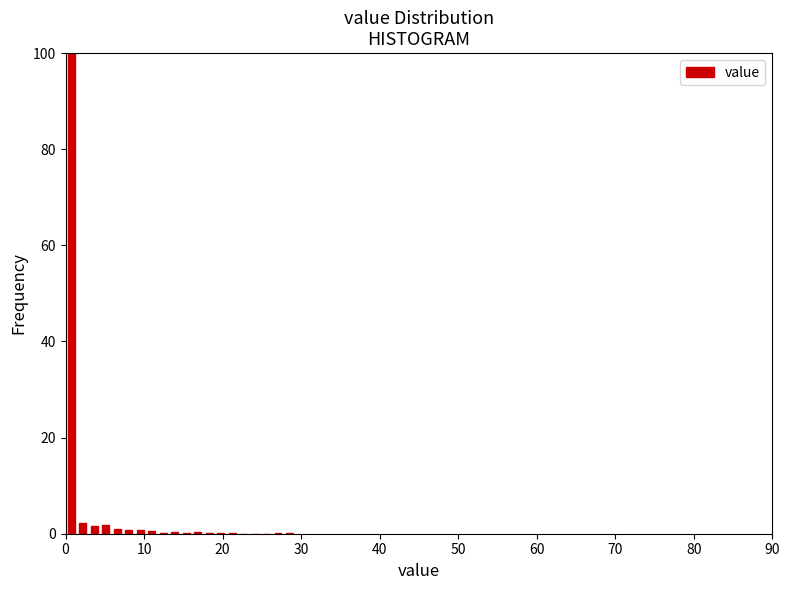

Around what value on the x-axis is the tallest bar? Give the approximate position of its centre, as read against the axis.

1